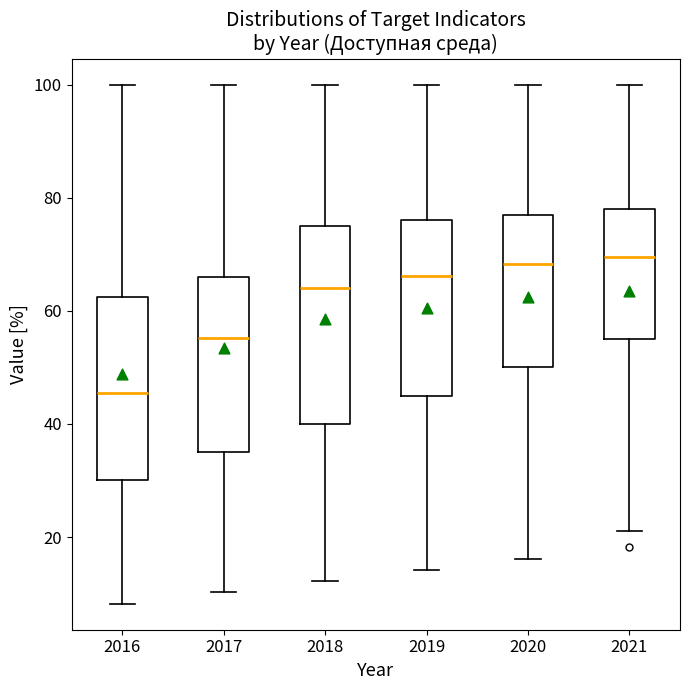

Which box's median line is the lowest?

2016